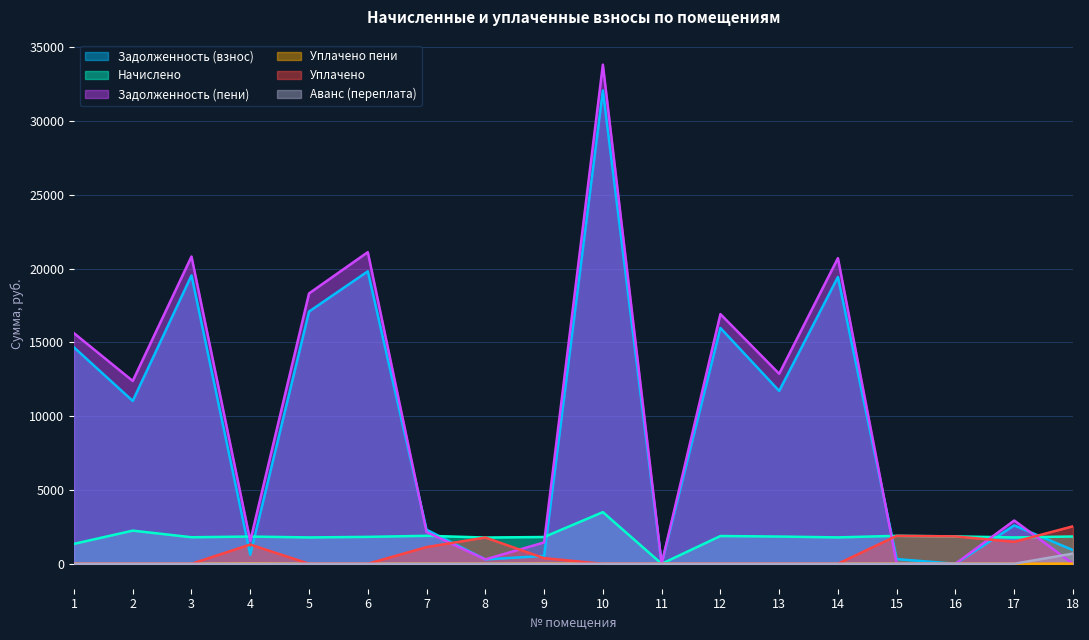

In uplacheno, how many points are higher than both neighbors (excluding endpoints)?

3